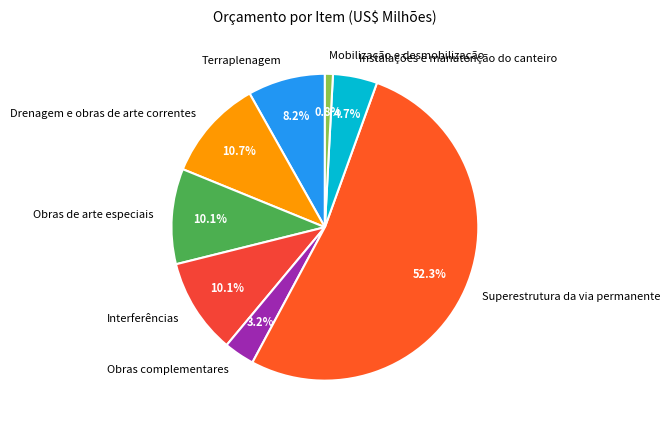

To the nearest percent, what percentage of the pie is Interferências?

10%